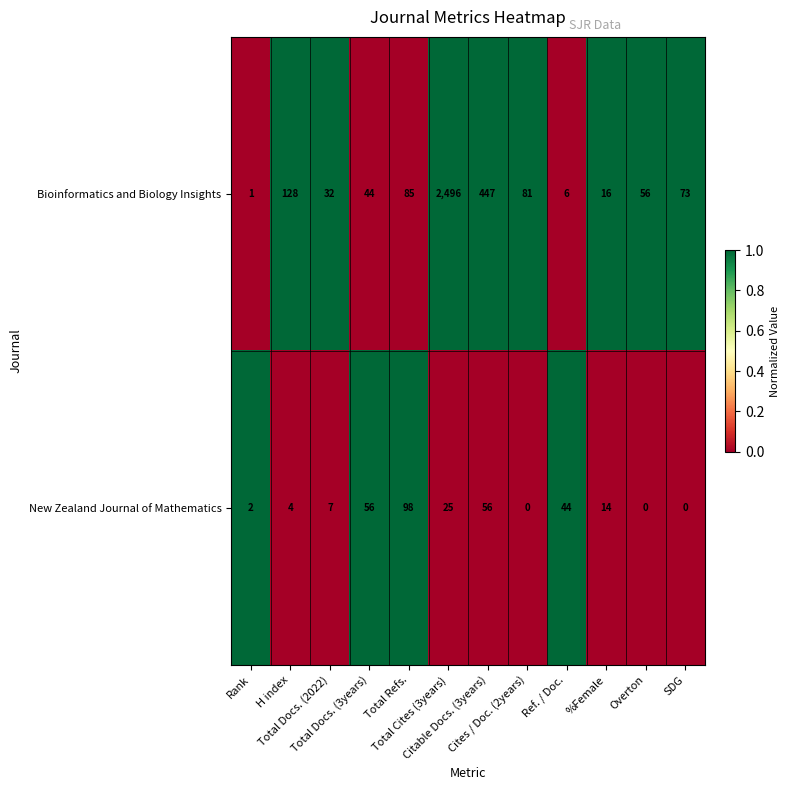

List the series in order of their peak value, lowest first.

New Zealand Journal of Mathematics, Bioinformatics and Biology Insights